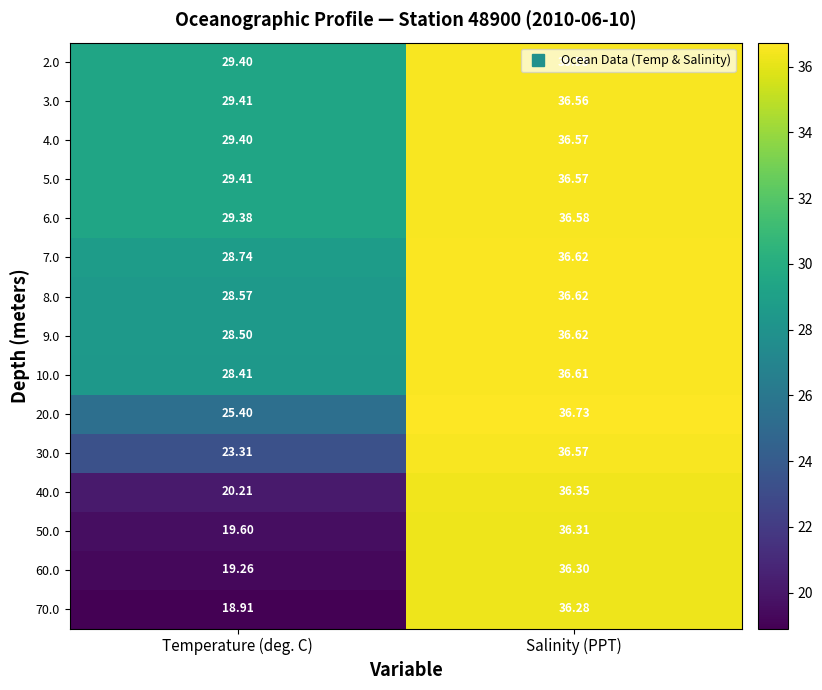

At which label does 7.0 first exceed 36?

Salinity (PPT)